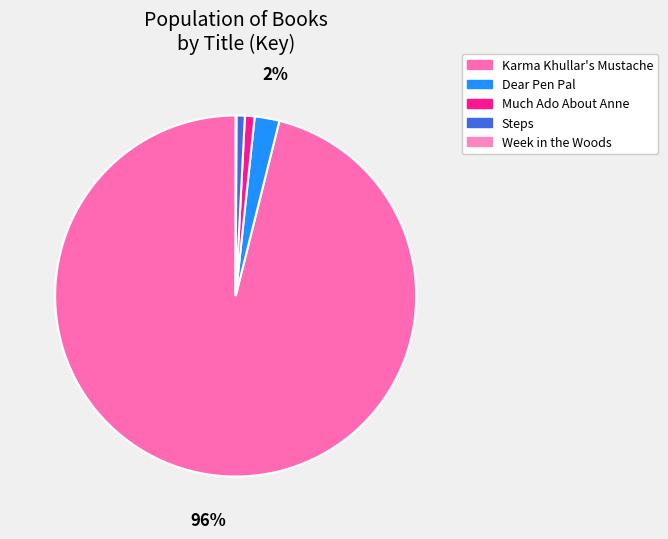

What is the change in value from Karma Khullar's Mustache to Steps?

-2068347985